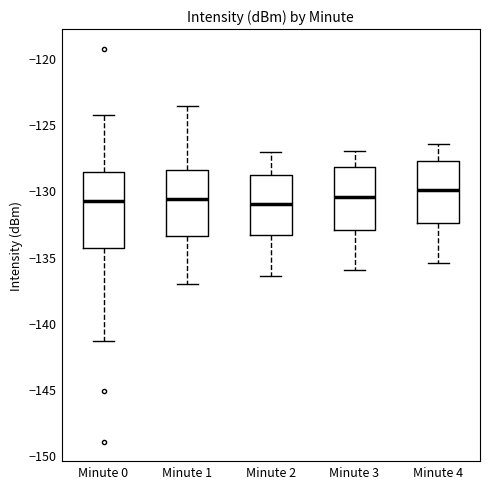

Reading left to right, read every box against the y-axis: the position of its median line, the range the box covers, and the ends of its whiskers. The values are not printed on the chart, so give them approximately, as read against the axis.

Minute 0: median -131.0, box -134.5 to -128.5, whiskers -141.5 to -124.5
Minute 1: median -130.5, box -133.5 to -128.5, whiskers -137.0 to -123.5
Minute 2: median -131.0, box -133.5 to -129.0, whiskers -136.5 to -127.0
Minute 3: median -130.5, box -133.0 to -128.0, whiskers -136.0 to -127.0
Minute 4: median -130.0, box -132.5 to -127.5, whiskers -135.5 to -126.5